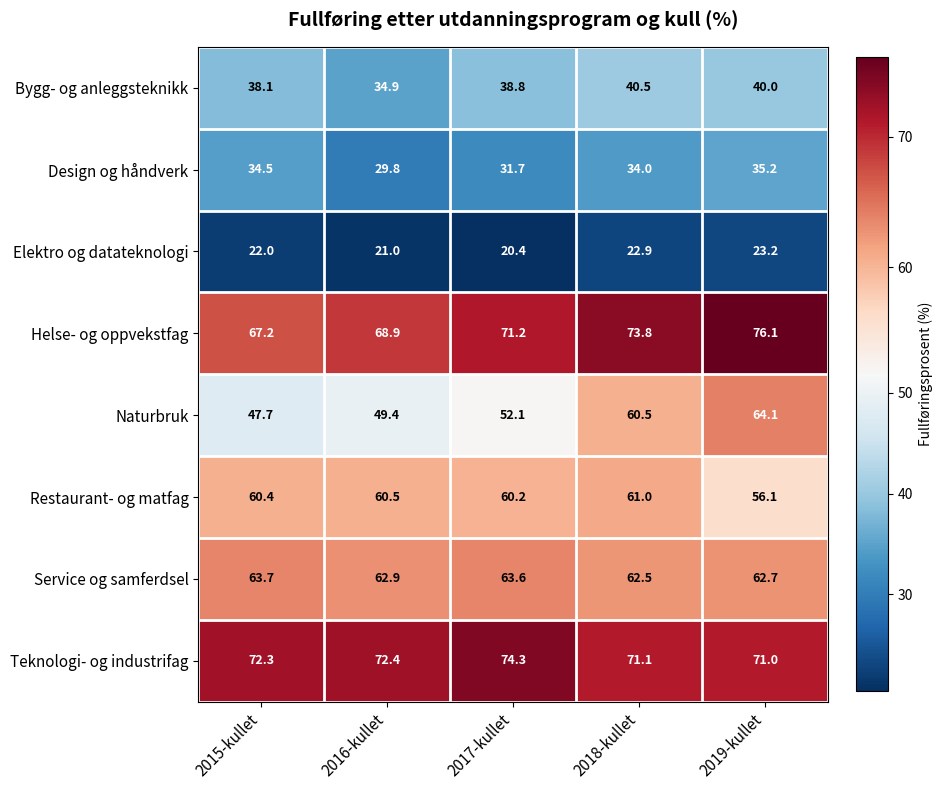

What is the difference between the highest and lowest values at 2018-kullet?

50.9